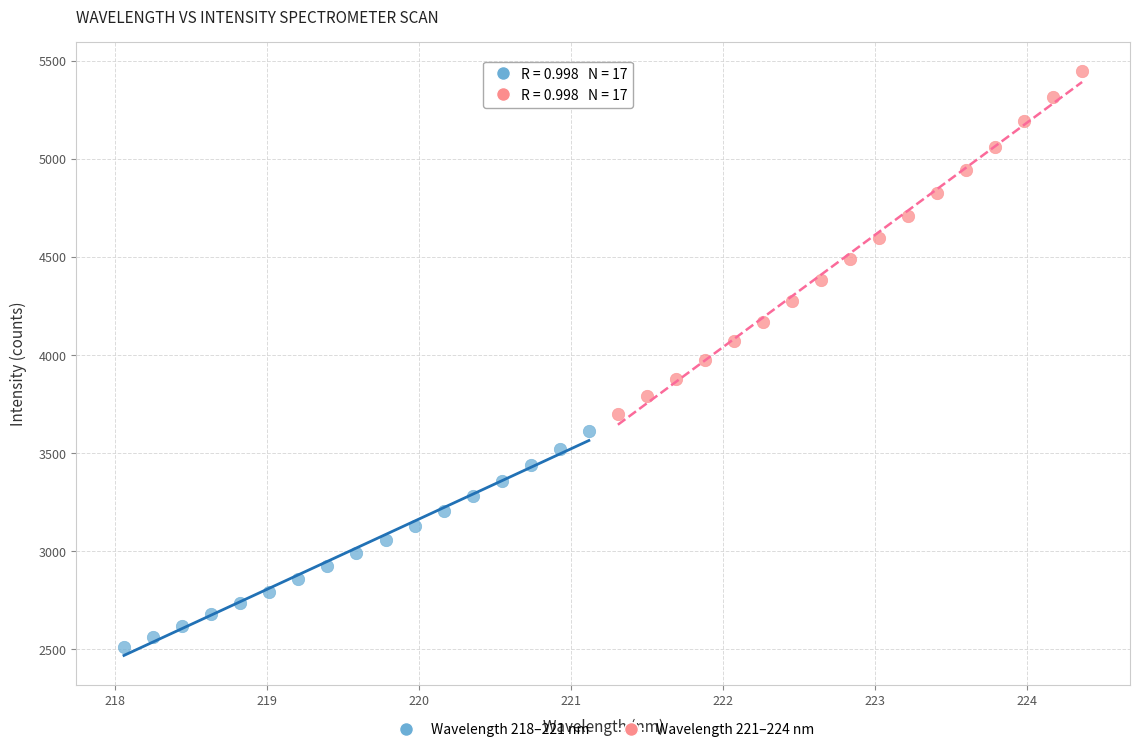

Which series has the widest spread of Y values?

Wavelength 221–224 nm